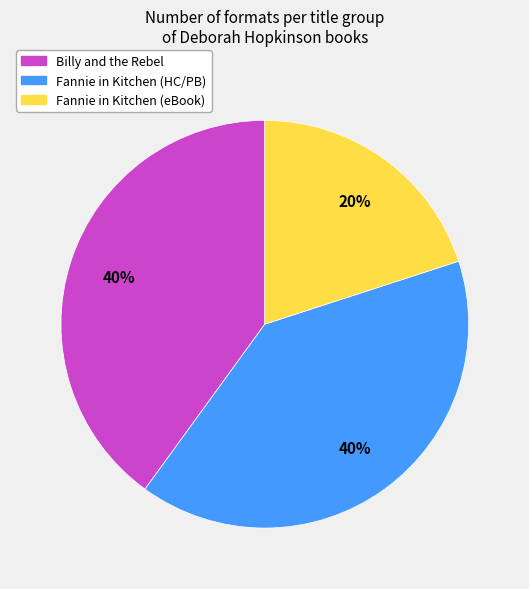

To the nearest percent, what portion does Billy and the Rebel represent?

40%